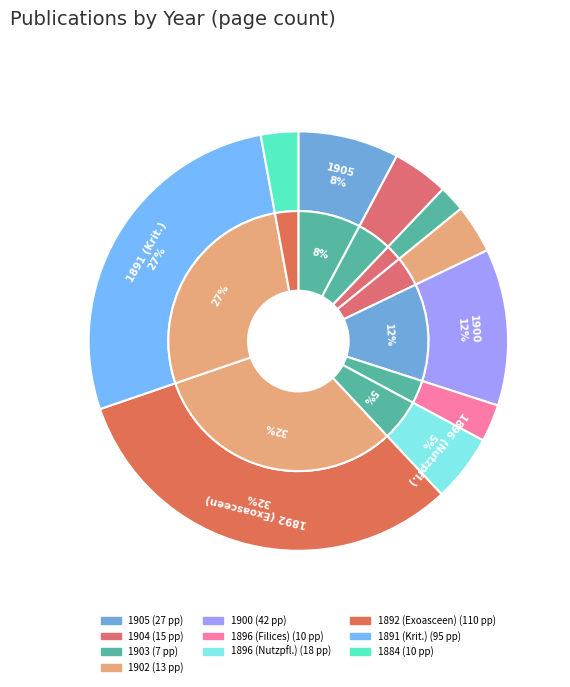

To the nearest percent, what is the average slice percentage?

10%